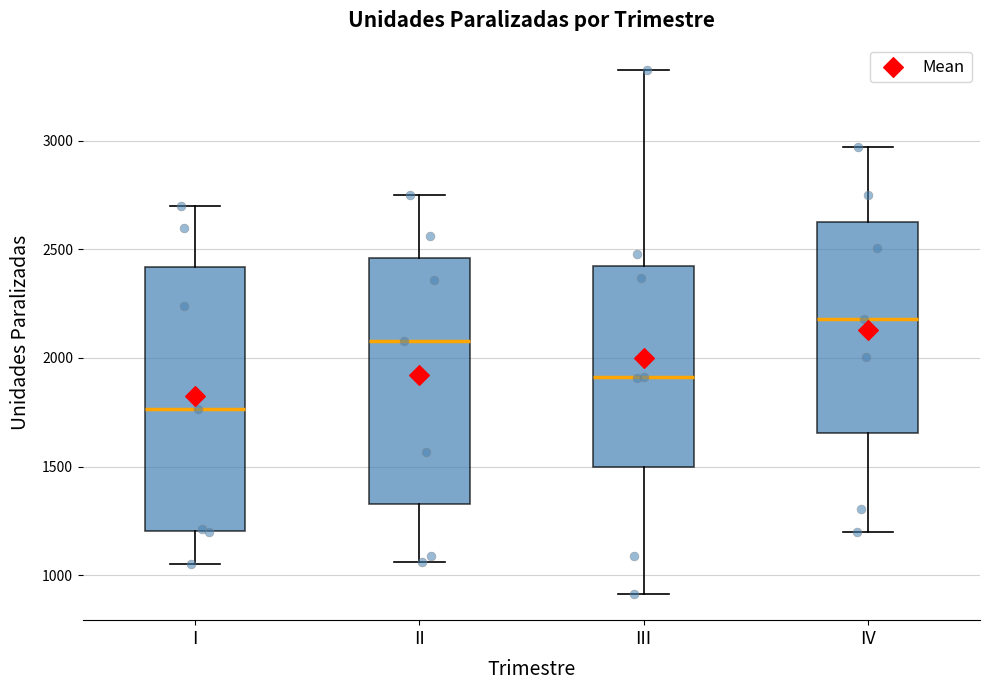

Comparing the boxes themselves (not the whiskers), which one is the tallest?

I